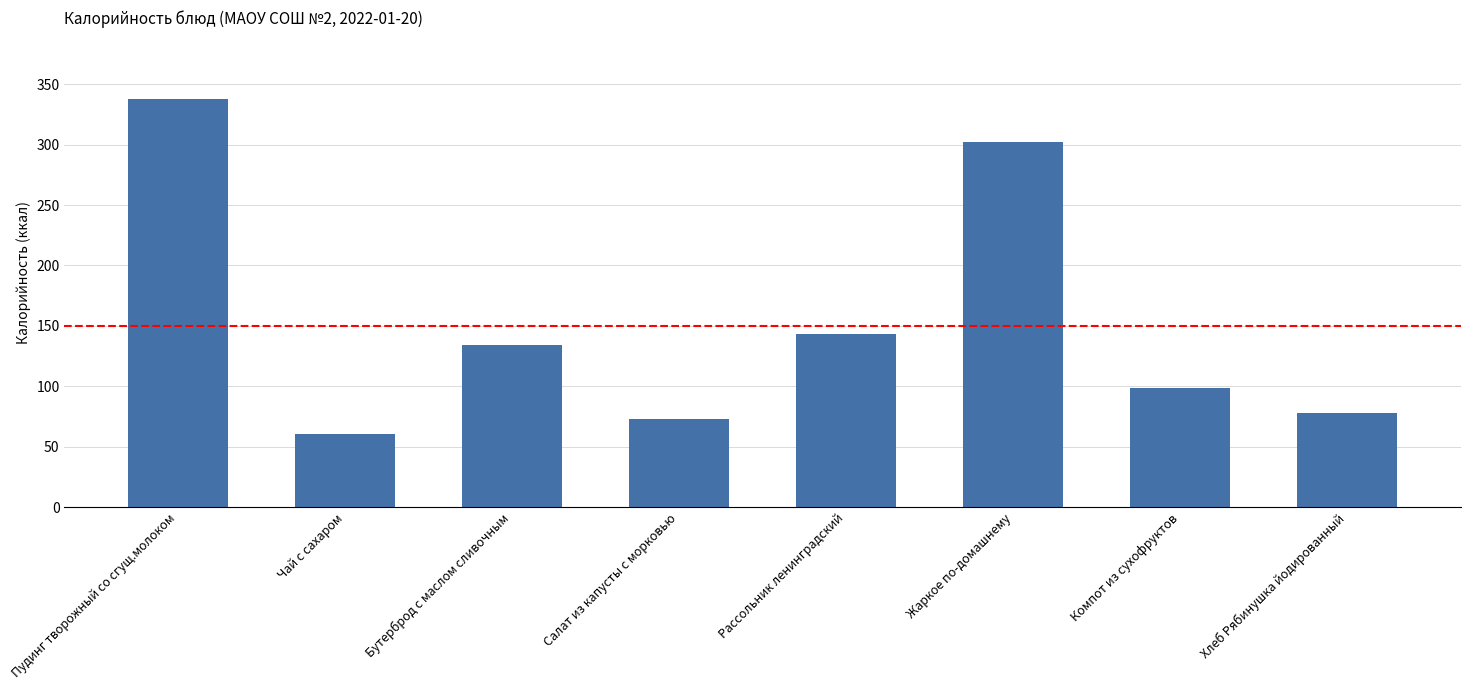

Rank the categories by value from highest to lowest.

Пудинг творожный со сгущ.молоком, Жаркое по-домашнему, Рассольник ленинградский, Бутерброд с маслом сливочным, Компот из сухофруктов, Хлеб Рябинушка йодированный, Салат из капусты с морковью, Чай с сахаром